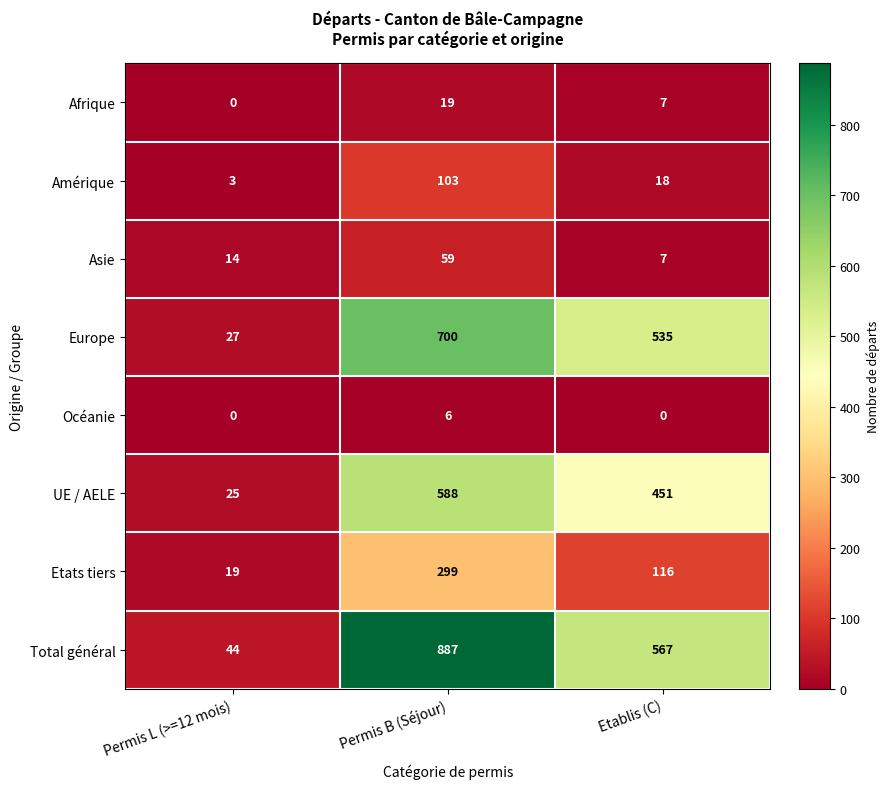

How many values in Afrique are above zero?

2